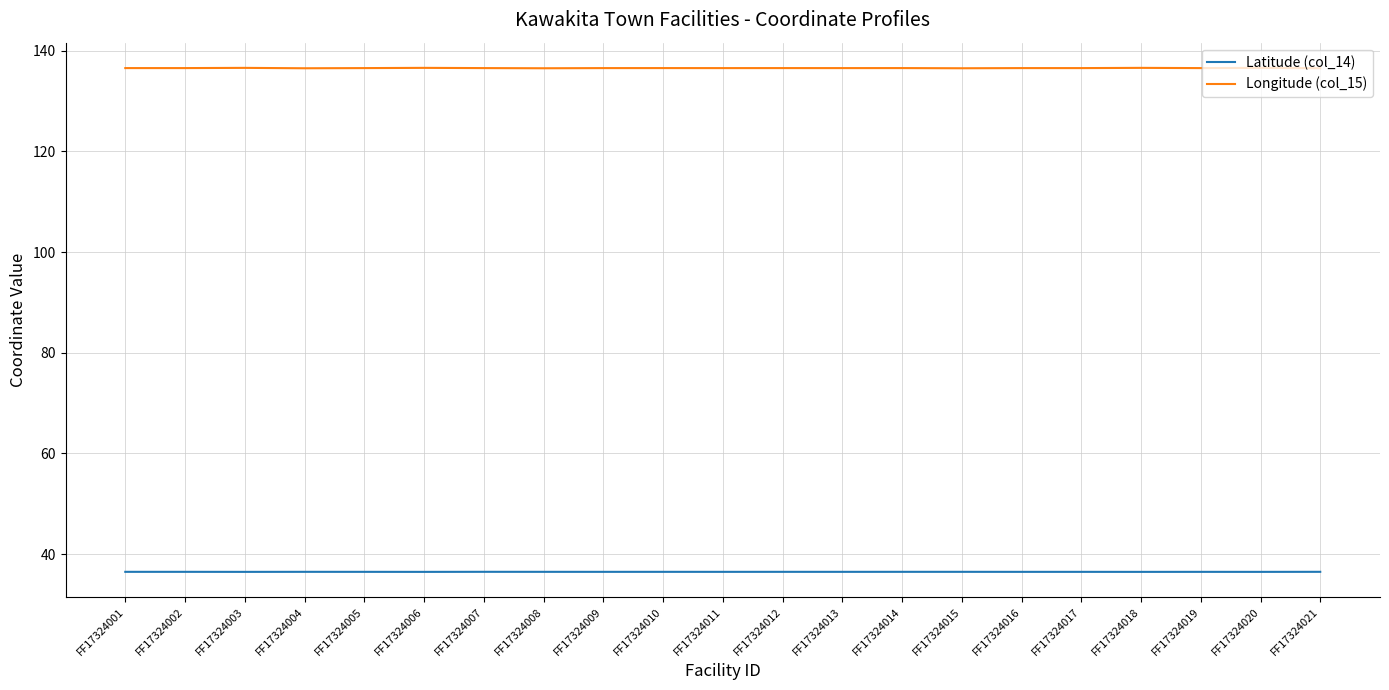

Rank the series at FF17324007 from lowest to highest value.

Latitude (col_14), Longitude (col_15)